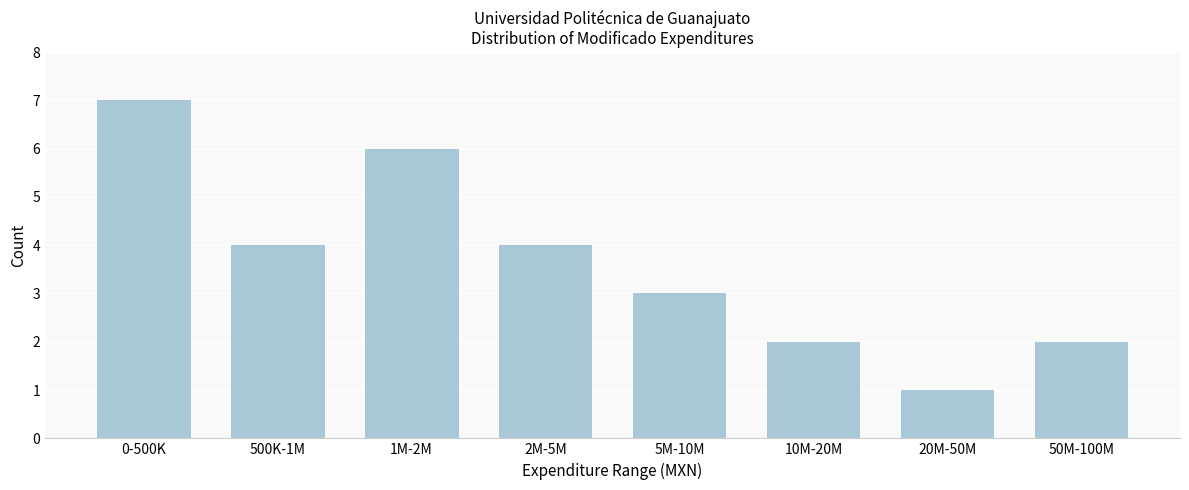

Reading right to left, what are all the values shown in this chart?

2	1	2	3	4	6	4	7